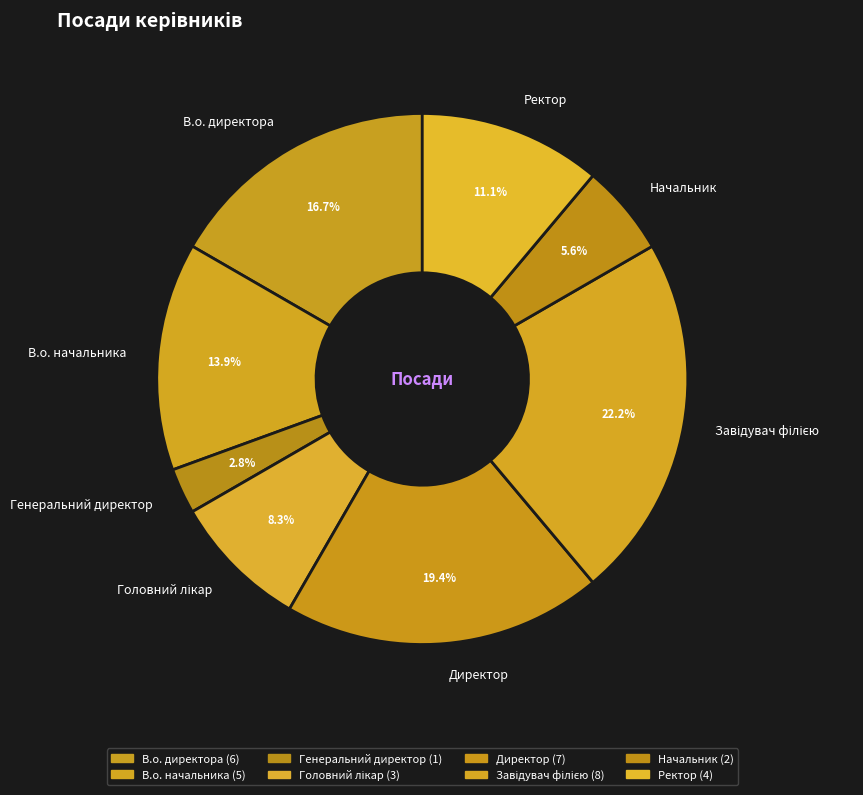

What percentage do В.о. начальника and Ректор together represent?

25.0%